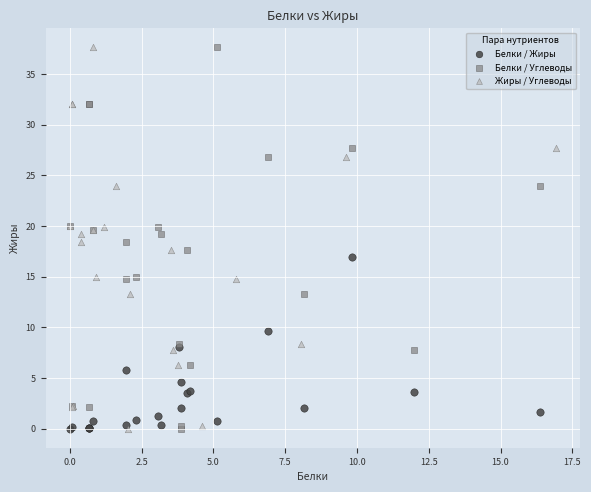

What are all the series names shown in the legend?

Белки / Жиры, Белки / Углеводы, Жиры / Углеводы